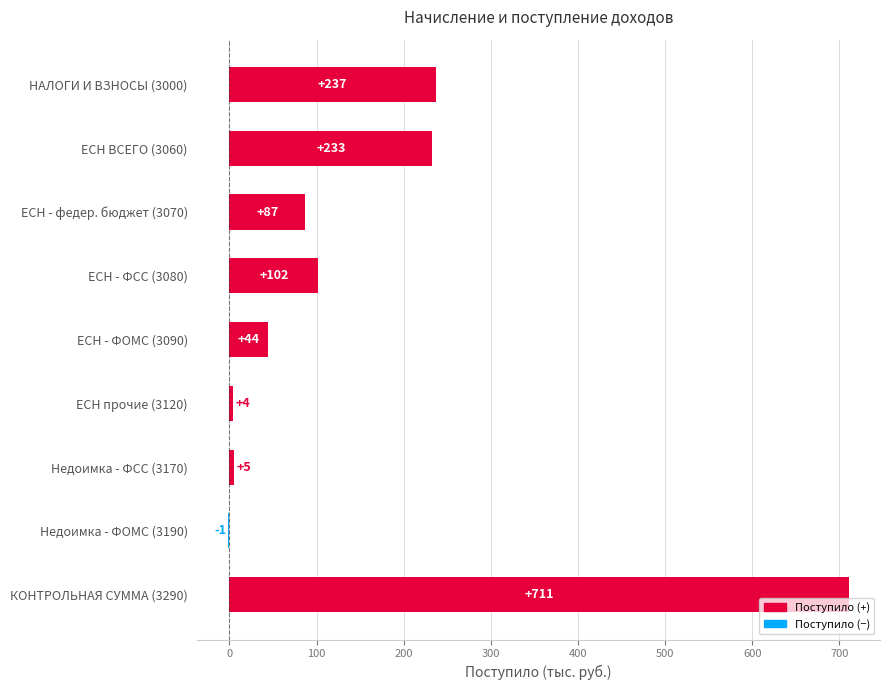

Which label corresponds to the largest value in the chart?

КОНТРОЛЬНАЯ СУММА (3290)